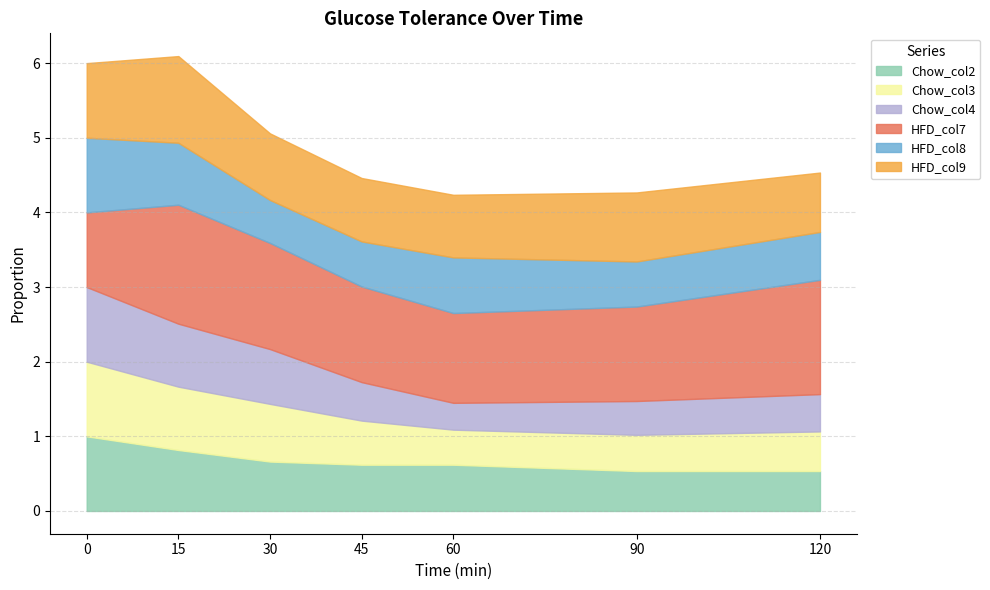

True or false: HFD_col7 has a value of 0.5 at 120.

False